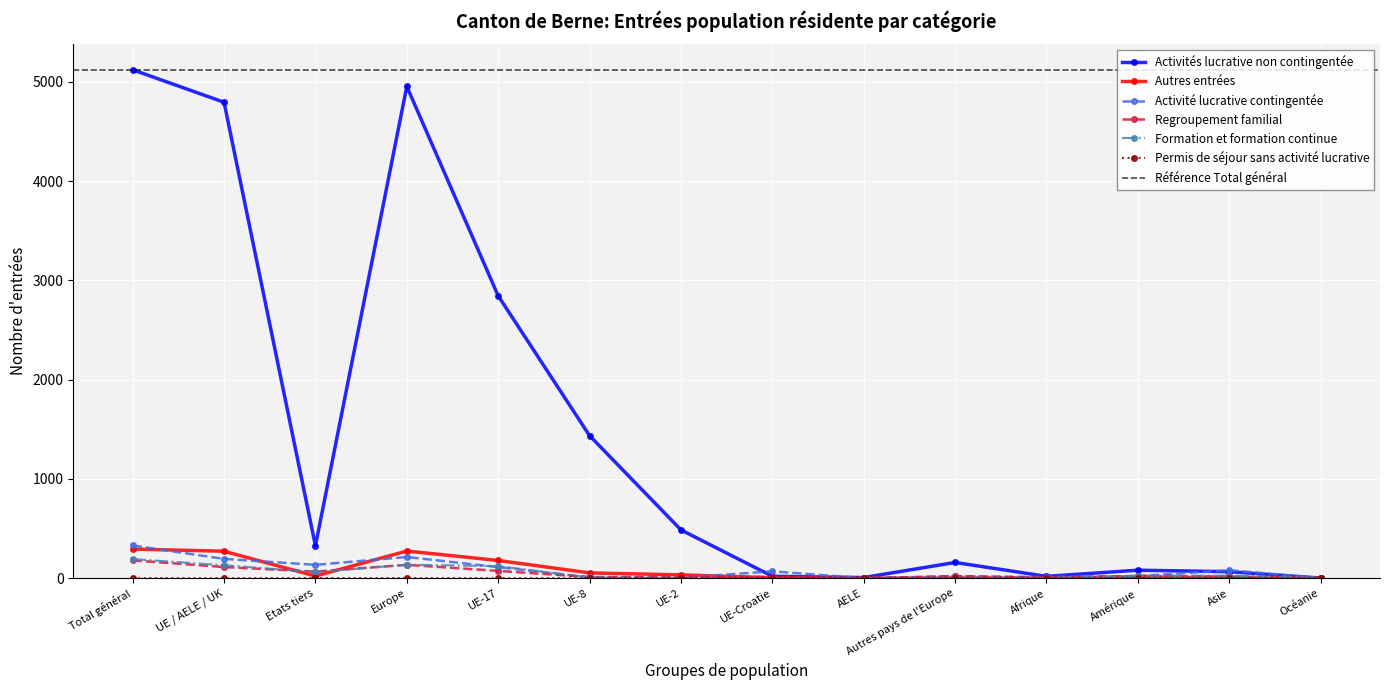

After their last crossing, which series has the higher values: Activité lucrative contingentée or Formation et formation continue?

Formation et formation continue